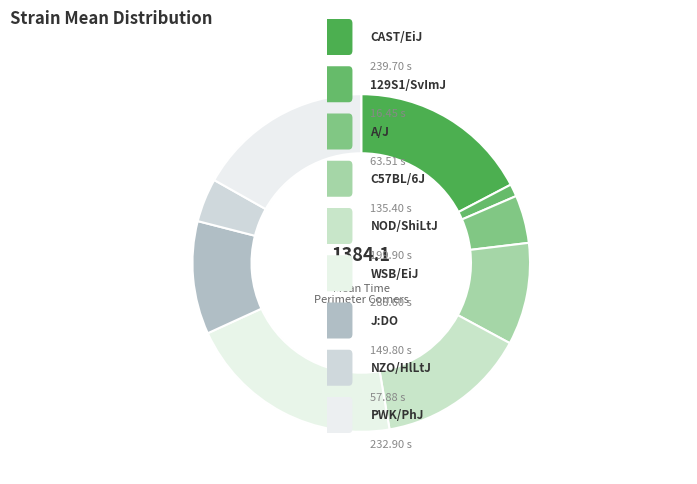

Count the number of slices in the pie.

9